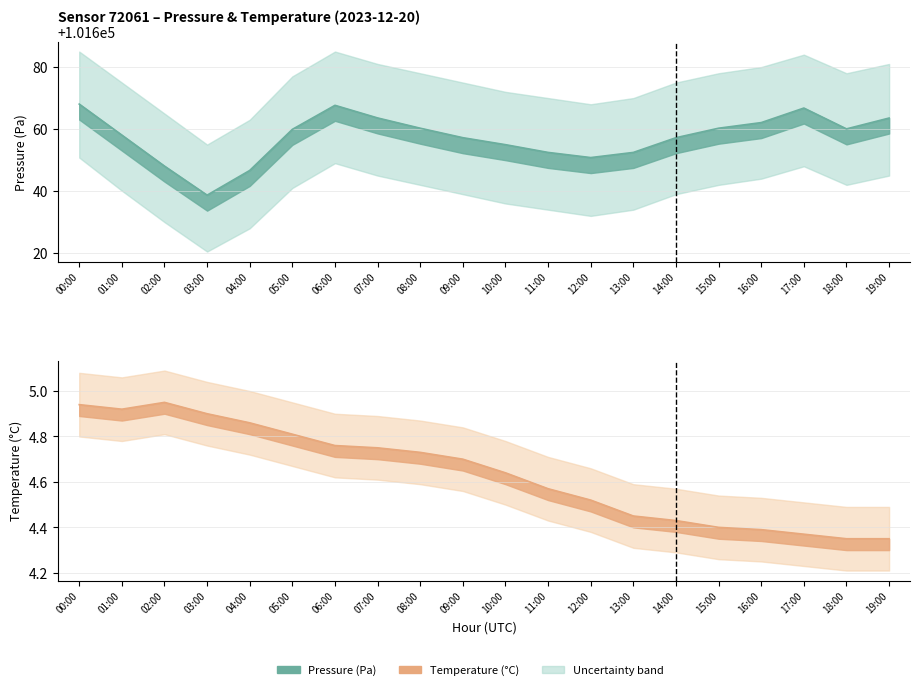

Which series has the largest total across all categories?

pressure_line